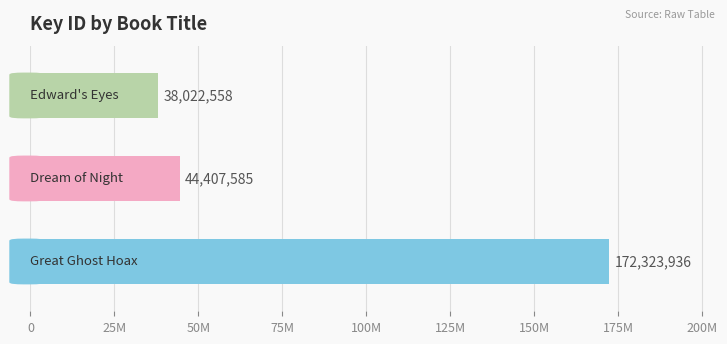

What is the sum of all values?

254754079